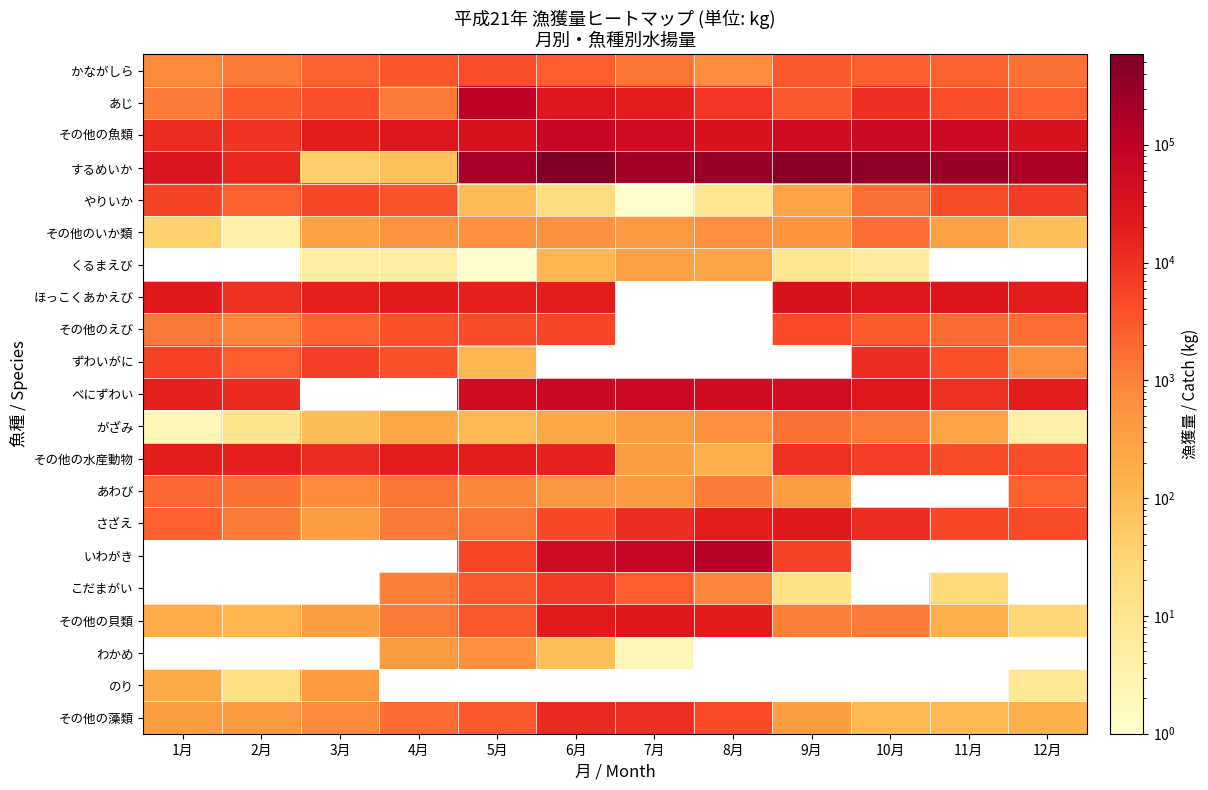

At 7月, list the series in order from largest to smallest.

するめいか, その他の魚類, あじ, ほっこくあかえび, その他のえび, ずわいがに, いわがき, べにずわい, その他の貝類, さざえ, こだまがい, かながしら, その他のいか類, あわび, がざみ, その他の水産動物, くるまえび, わかめ, やりいか, のり, その他の藻類